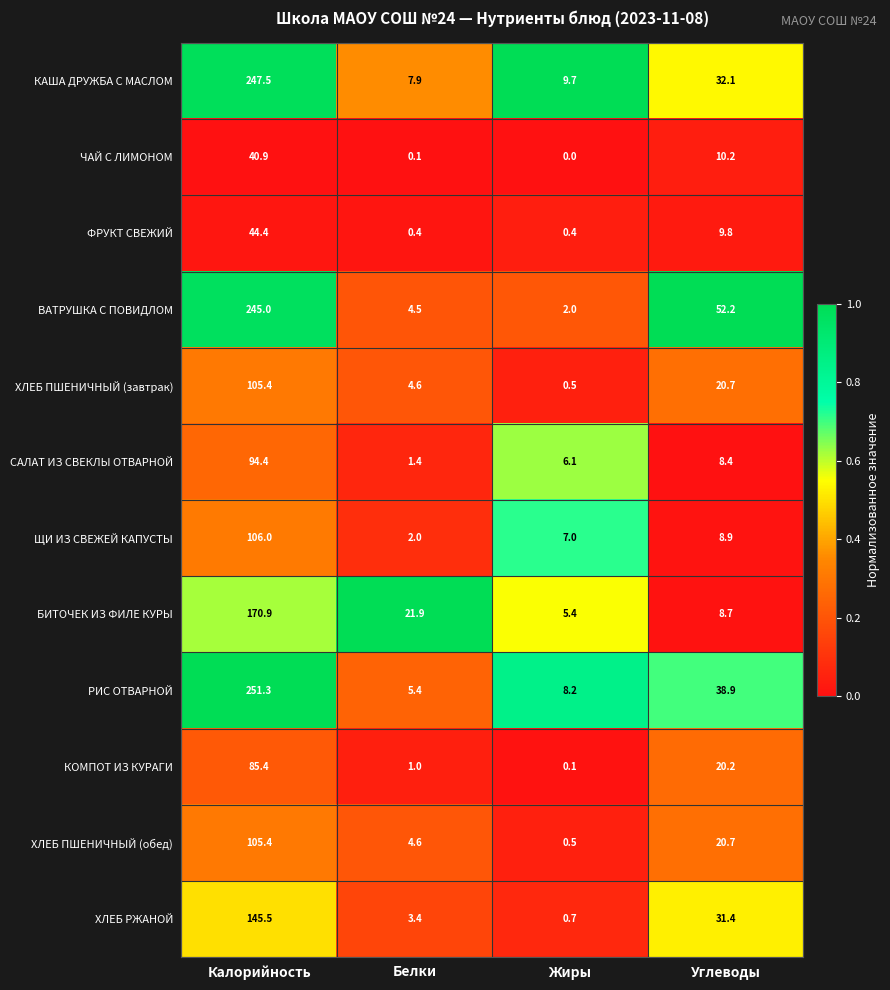

At which category is the sum across all series the highest?

Калорийность